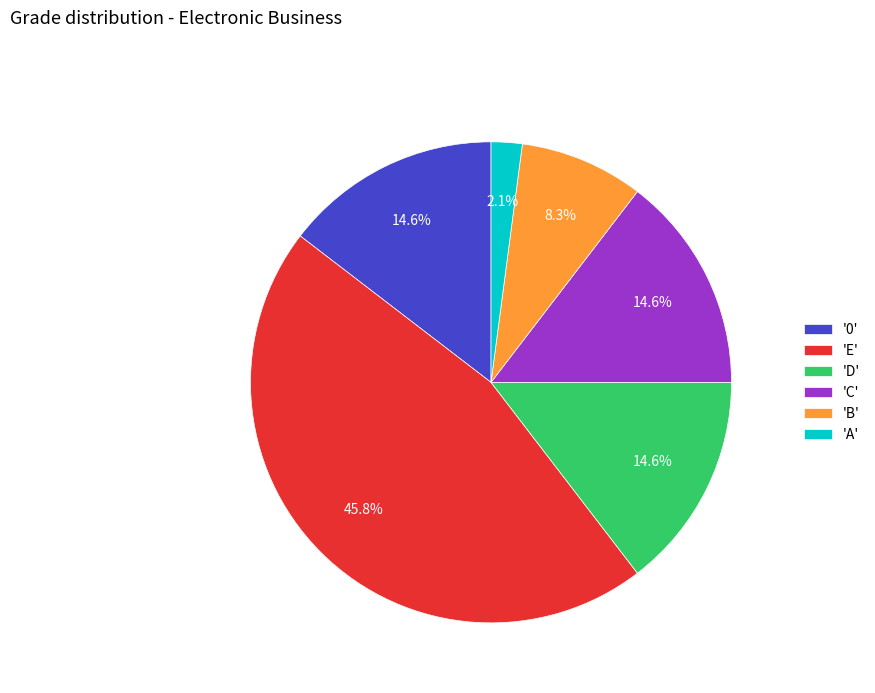

Which category has the smallest portion of the pie?

'A'